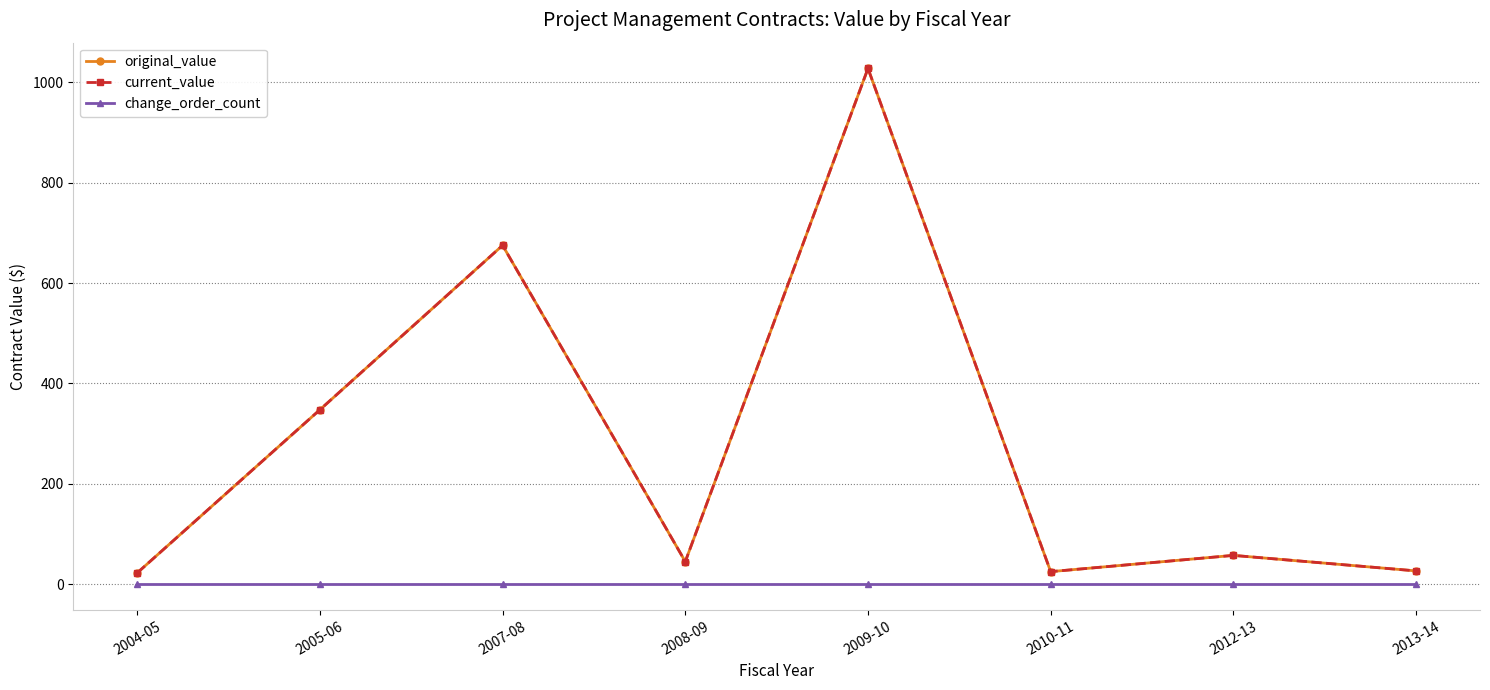

What is the maximum value shown in the chart?

1027.7